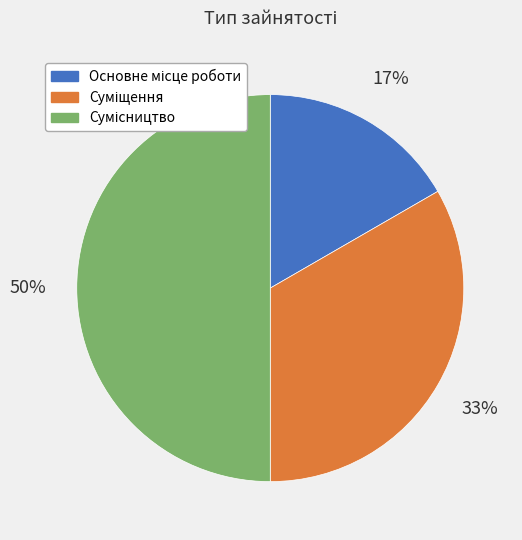

To the nearest percent, what is the difference between the largest and smallest slice percentages?

33%